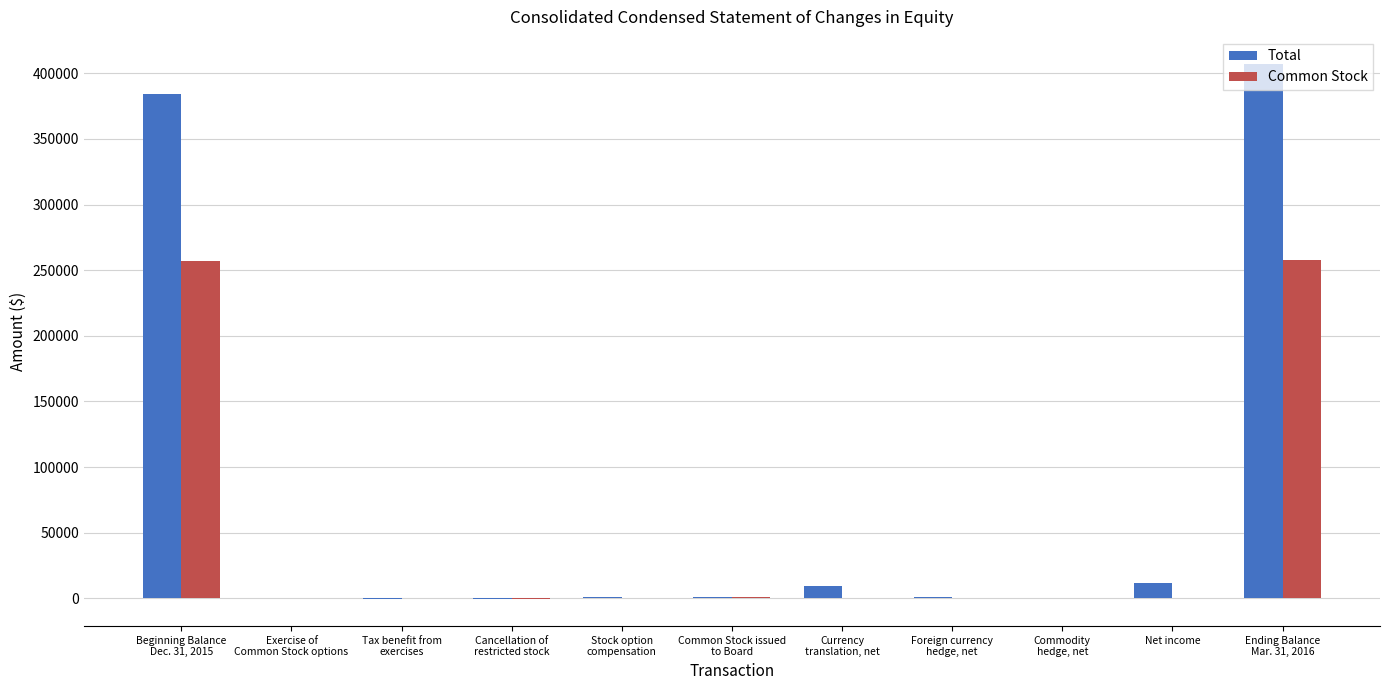

What is the sum of all Total values?

814626